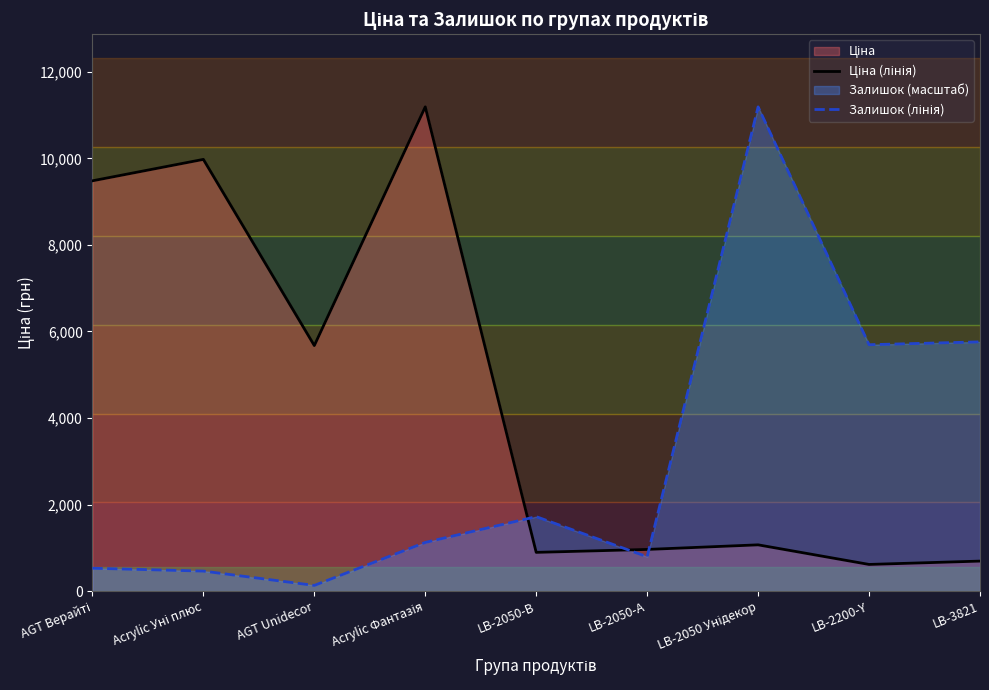

Is the value of Ціна (лінія) at LB-3821 greater than the value of Залишок (лінія) at Acrylic Уні плюс?

Yes